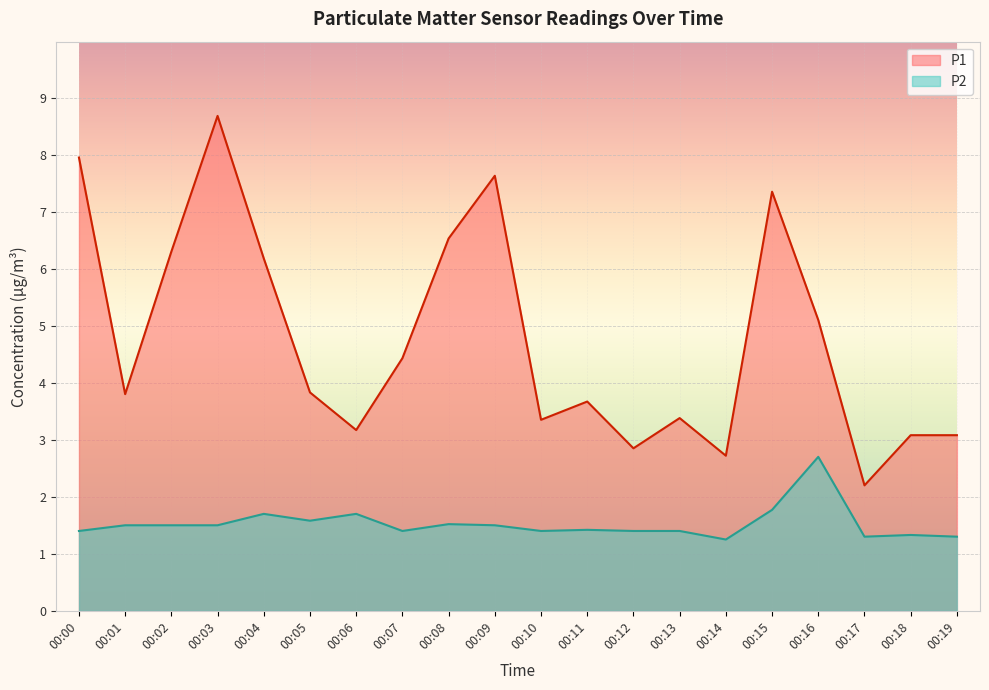

What is the spread (max minus min) of values at 00:03?

7.2